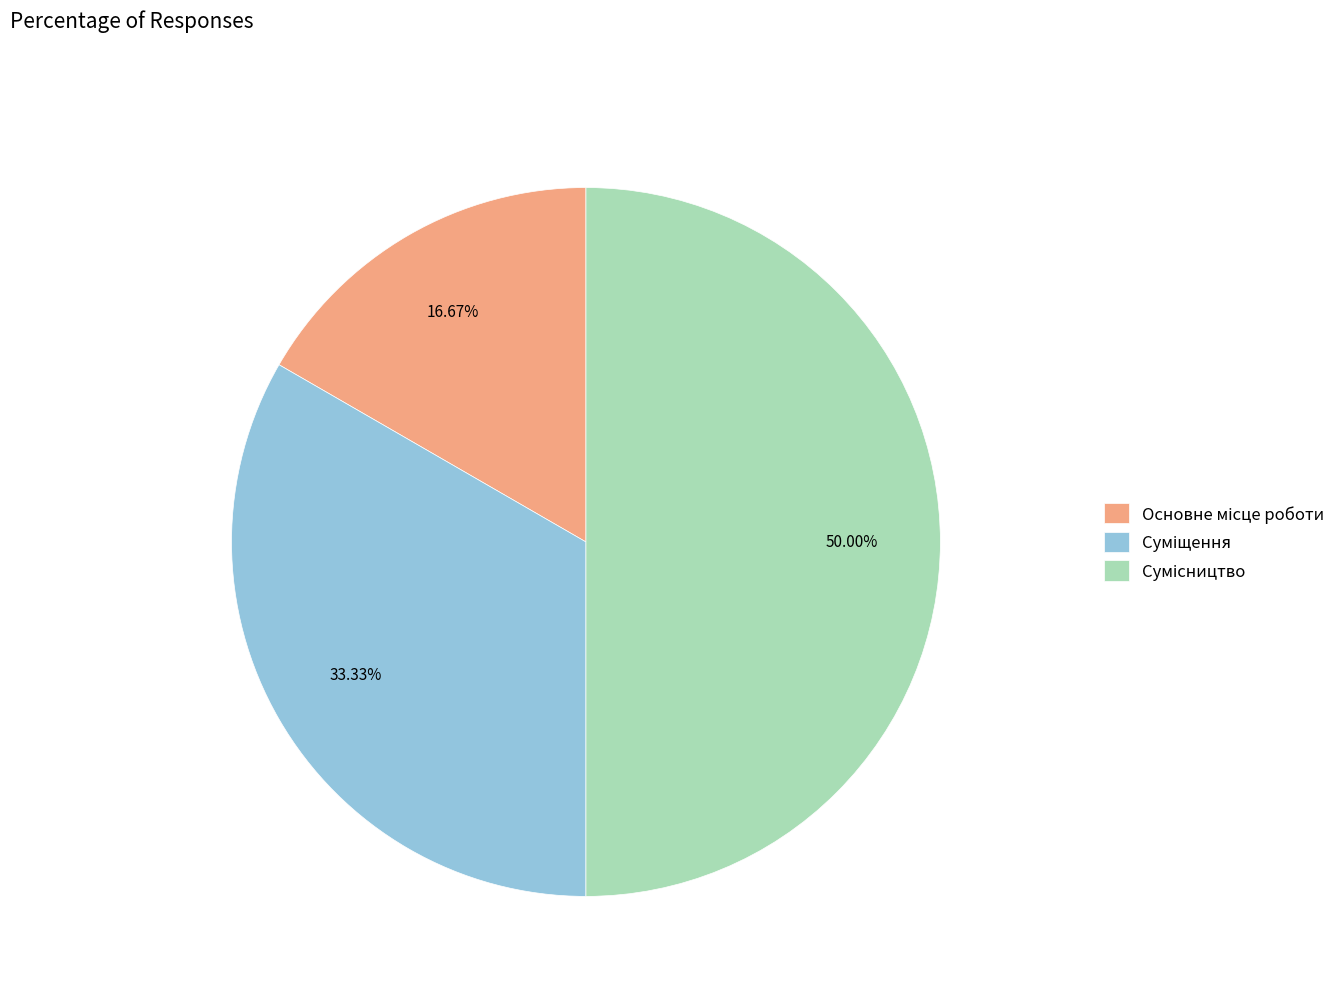

How many slices are in this pie chart?

3